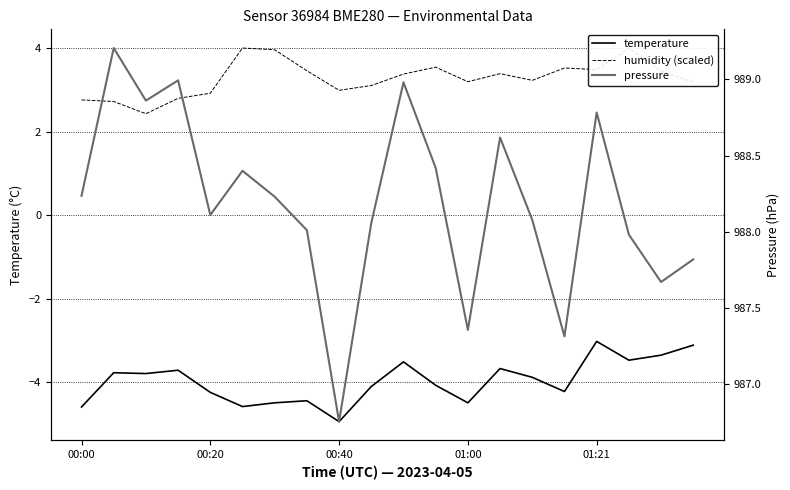

Which series has the largest total across all categories?

pressure